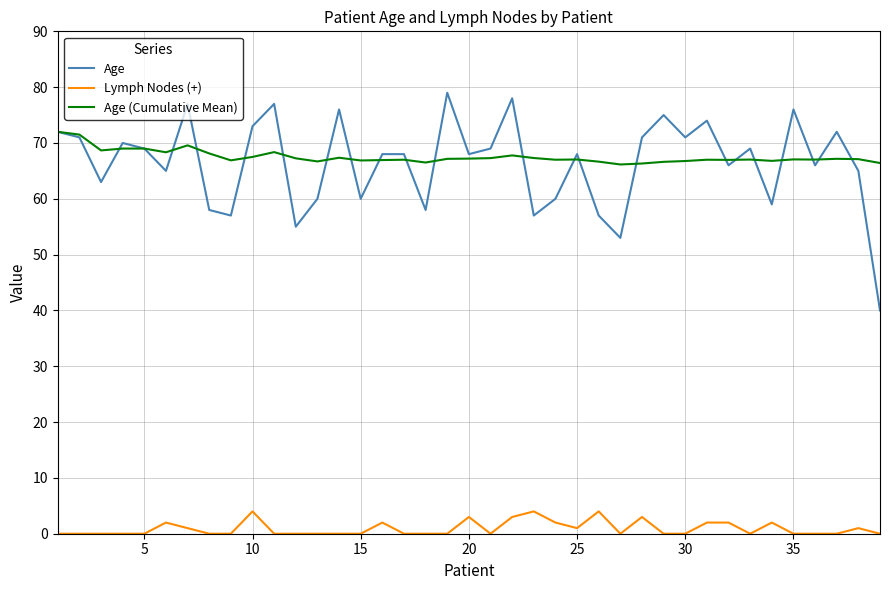

Rank the series by their maximum value, from lowest to highest.

Lymph Nodes (+), Age (Cumulative Mean), Age